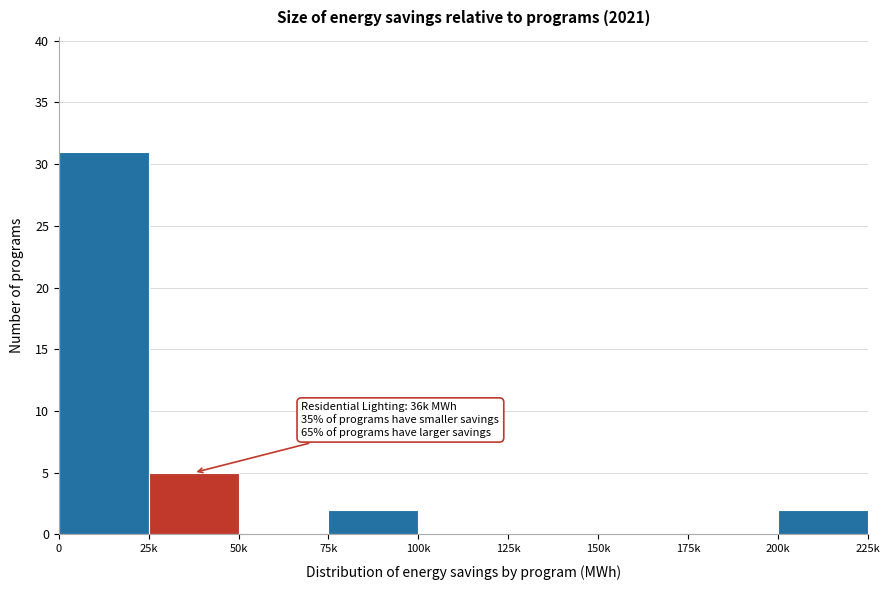

Reading left to right, extract all data points from this chart.

0=31	25k=5	50k=0	75k=2	100k=0	125k=0	150k=0	175k=0	200k=2